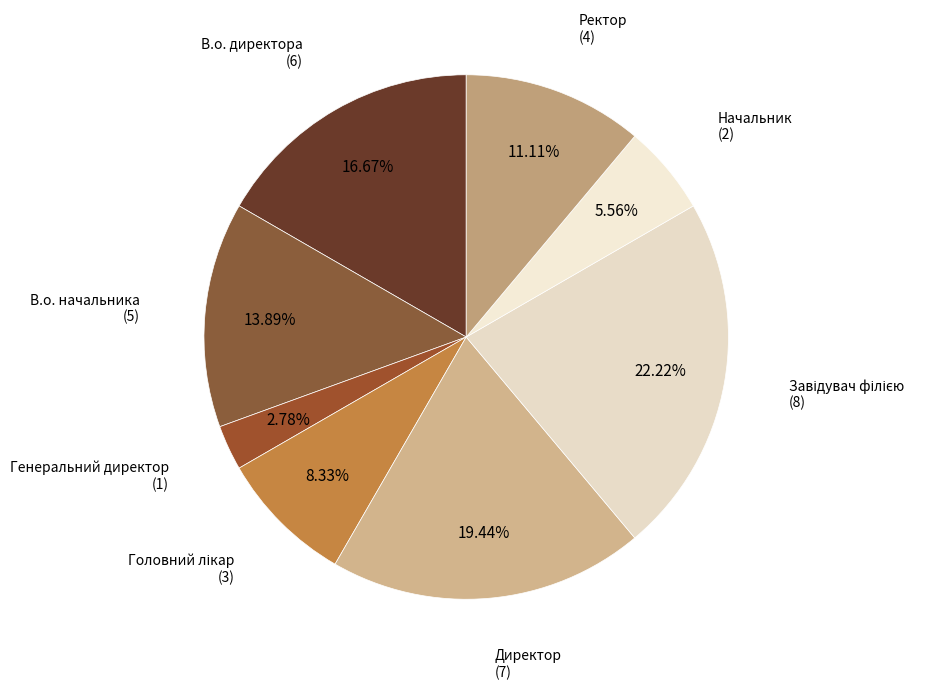

To the nearest percent, what is the average slice percentage?

12%